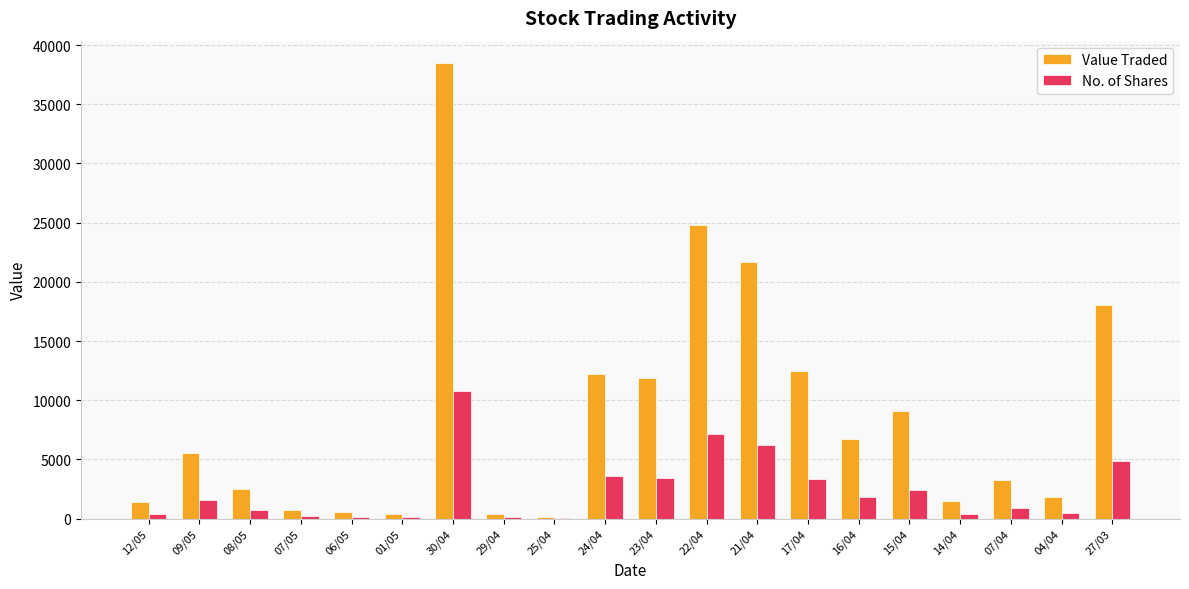

What is the sum of all Value Traded values?

173482